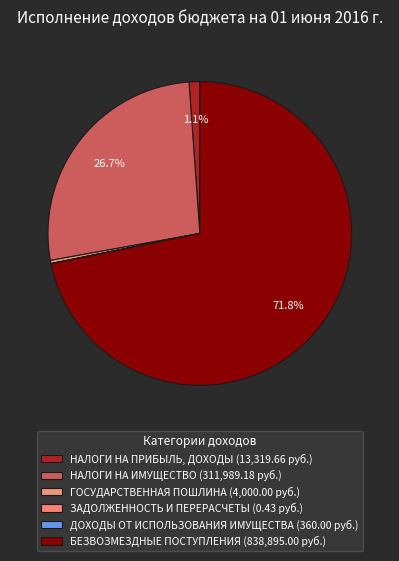

What is the ratio of the value at НАЛОГИ НА ПРИБЫЛЬ, ДОХОДЫ to the value at ГОСУДАРСТВЕННАЯ ПОШЛИНА?

3.3